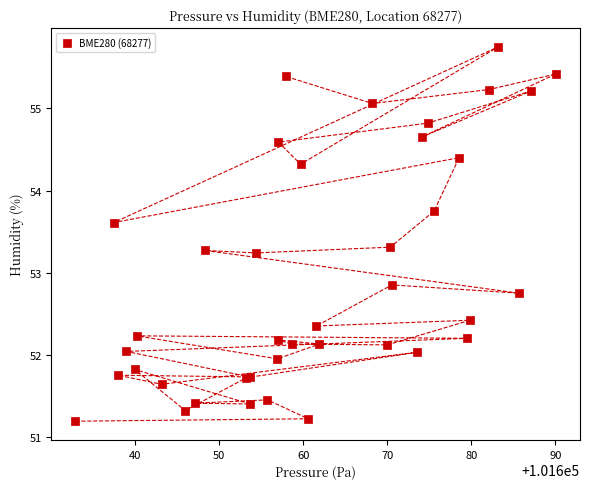

What Y value in the scatter plot is closest to 53?

52.9